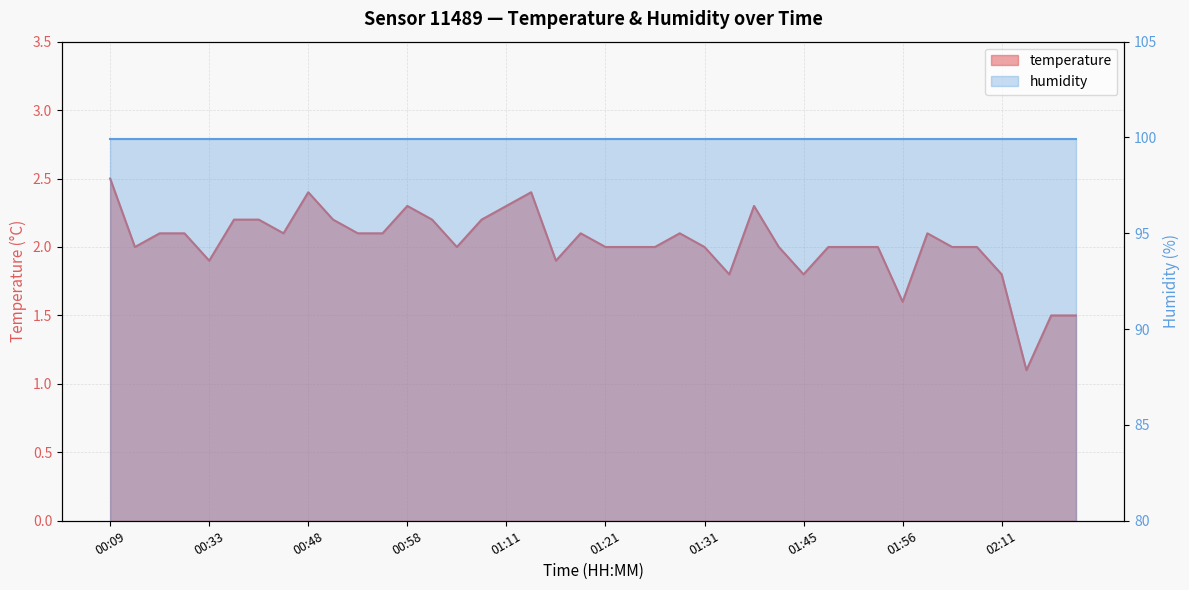

What position from the left is 01:56?

33